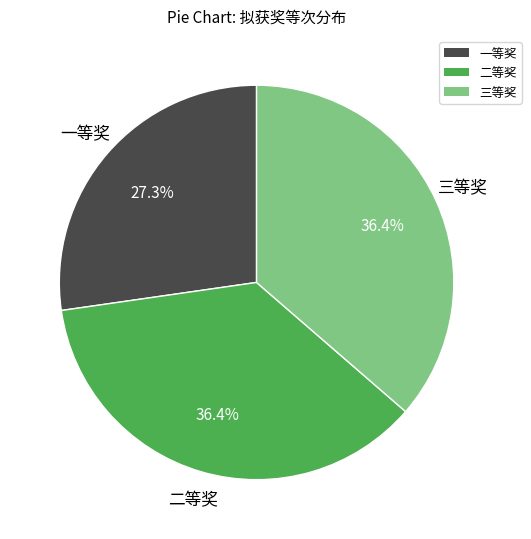

To the nearest percent, what percentage of the pie is 二等奖?

36%